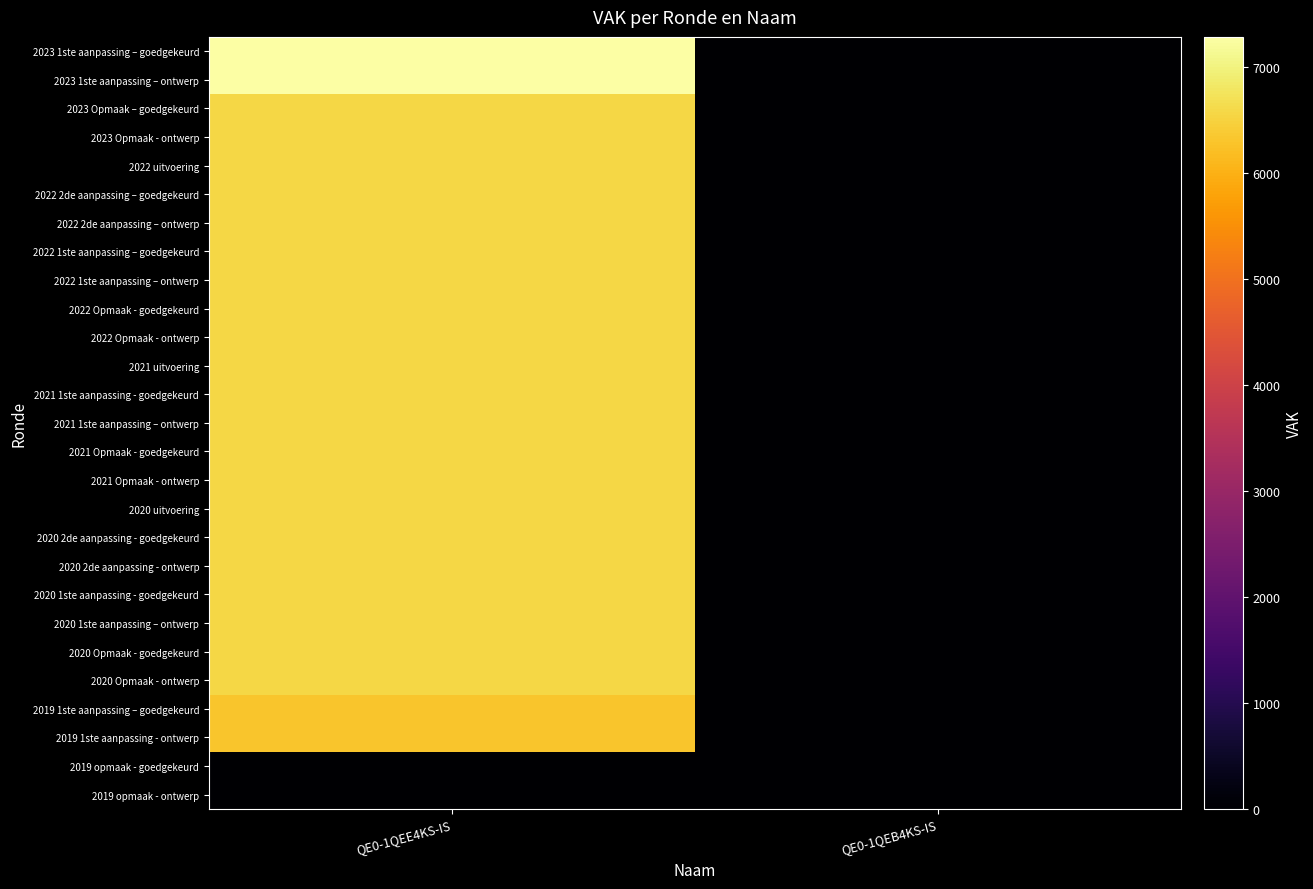

Count the number of data series in this chart.

27